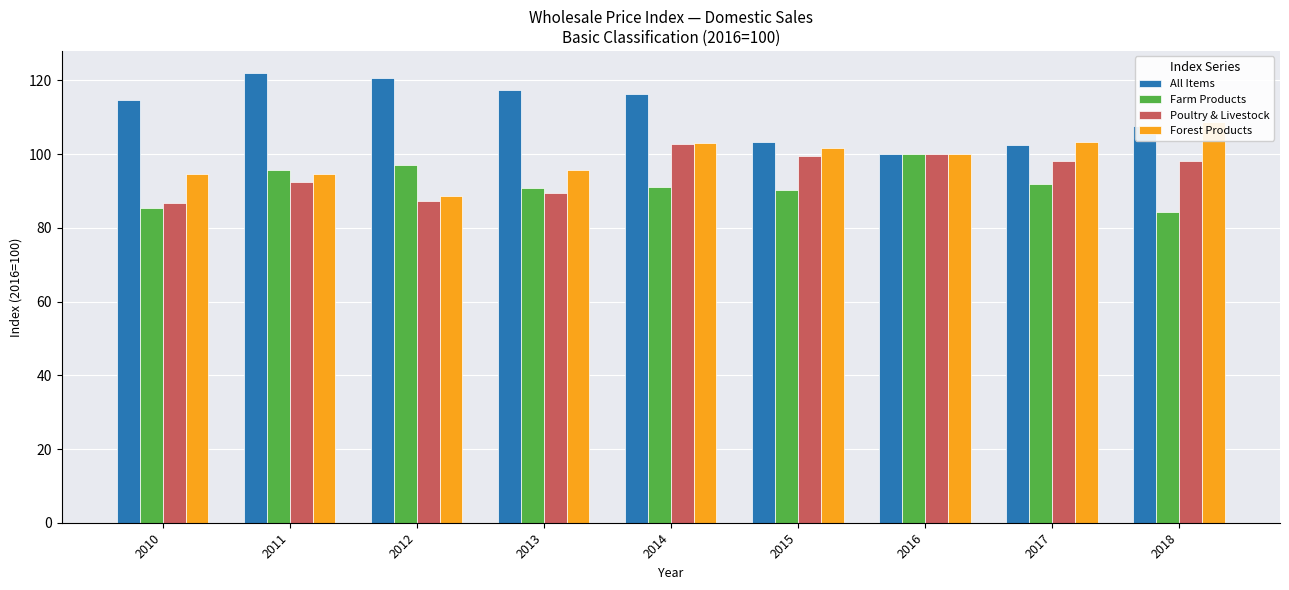

Is it true that All Items equals 66.2 at 2011?

False